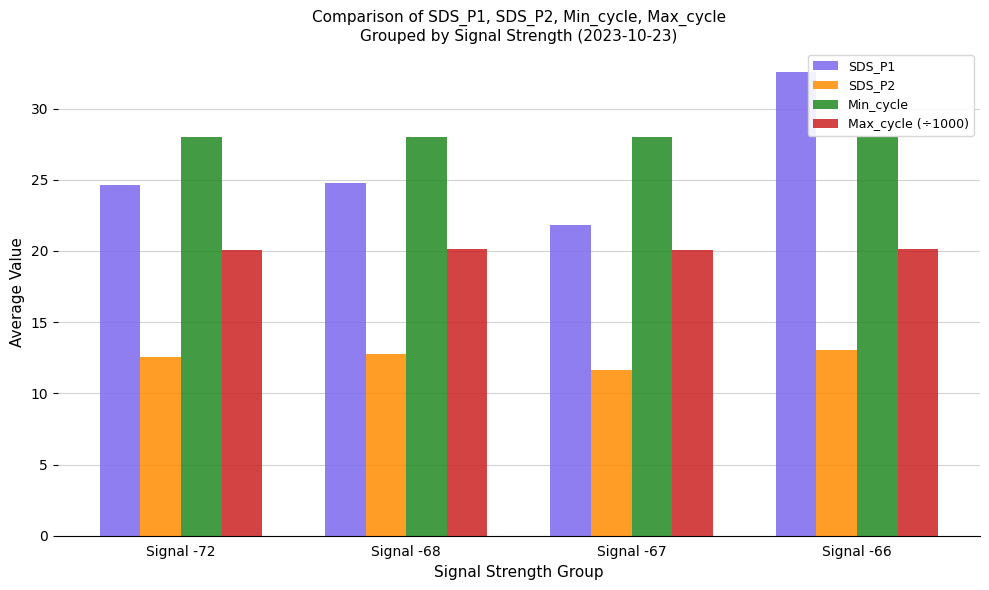

The Min_cycle series shows 36.7 at Signal -66. True or false?

False